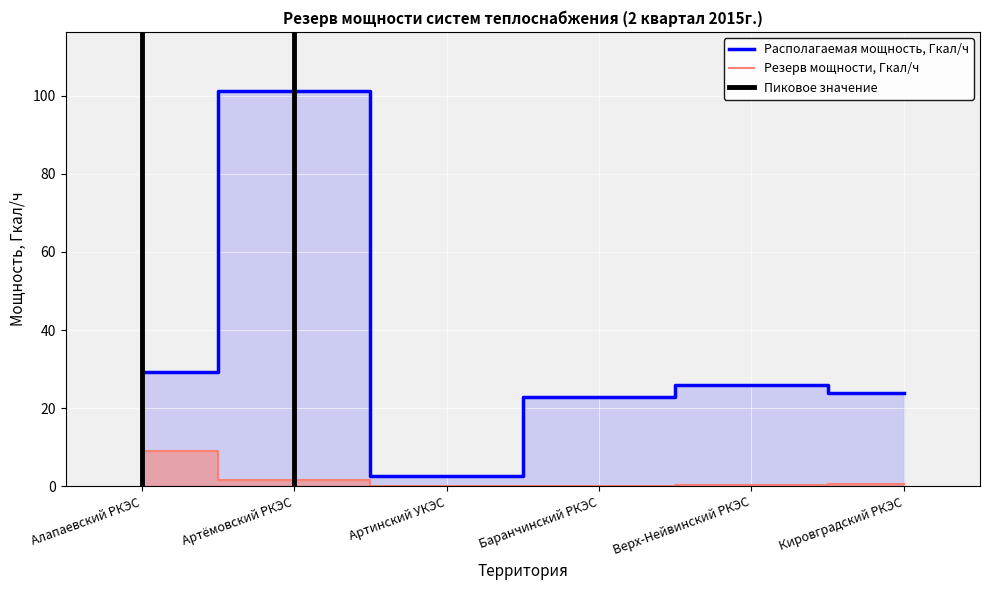

Which series changed the most between Артинский УКЭС and Баранчинский РКЭС?

Располагаемая мощность, Гкал/ч